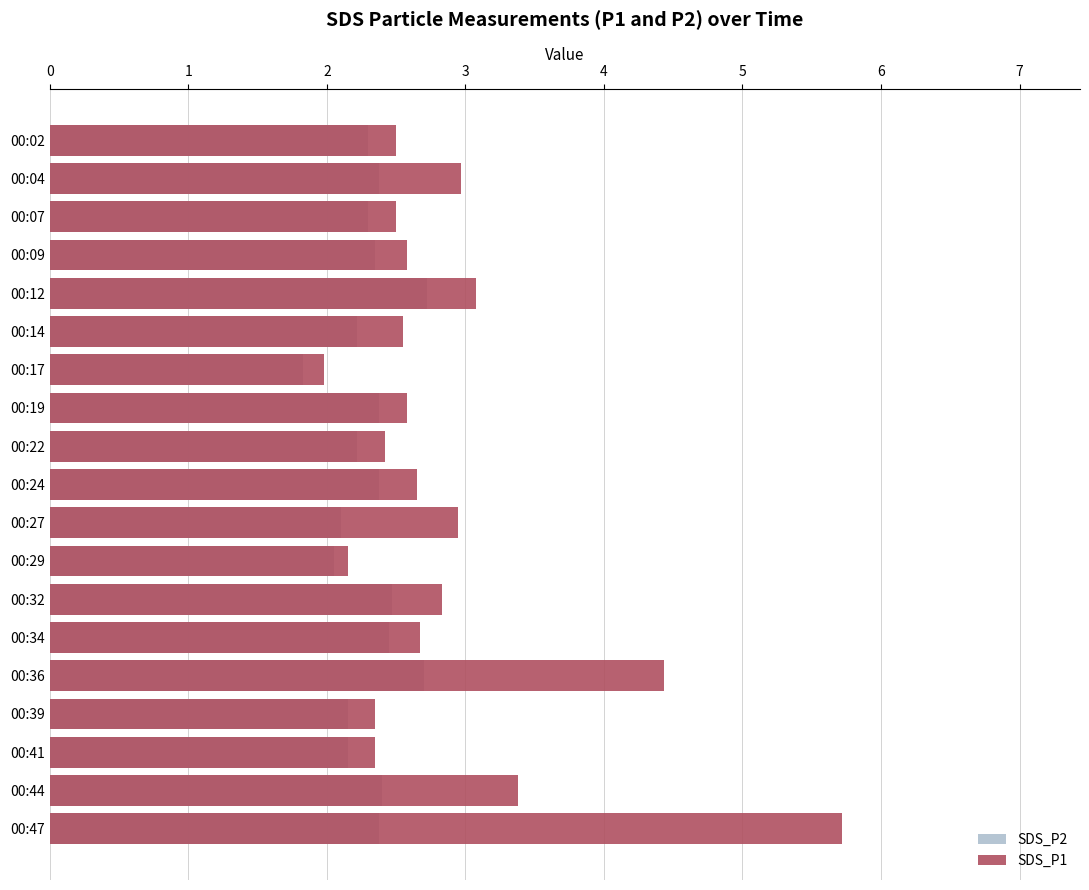

How many categories are shown in the chart?

19